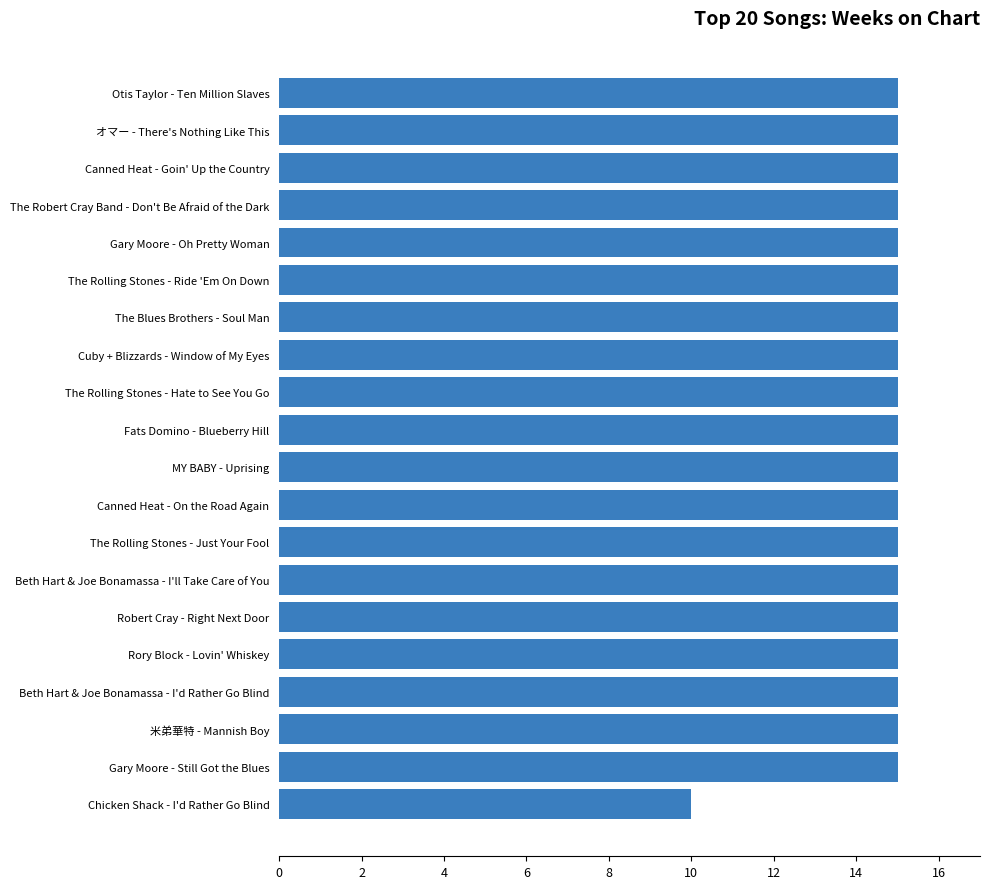

Where is the data nearest to the value 12?

Chicken Shack - I'd Rather Go Blind